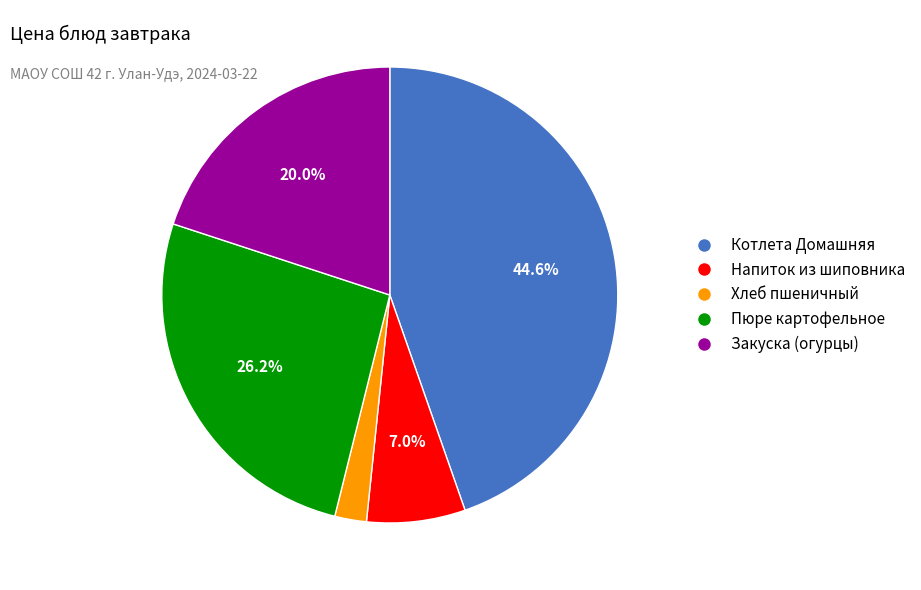

To the nearest percent, what is the average slice percentage?

20%